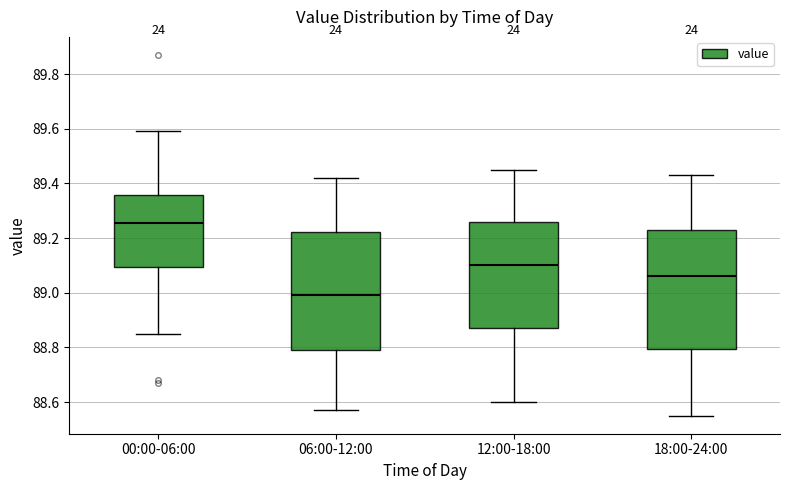

Where does the upper whisker of the box for 06:00-12:00 end on the y-axis? The values are not printed on the chart, so give them approximately, as read against the axis.

89.42